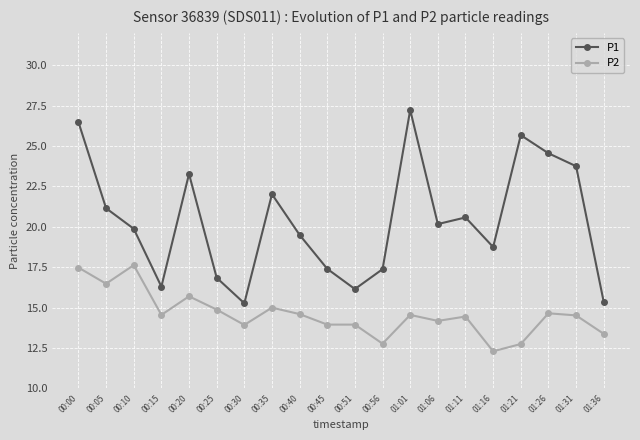

At which category does the chart reach its minimum across all series?

01:16